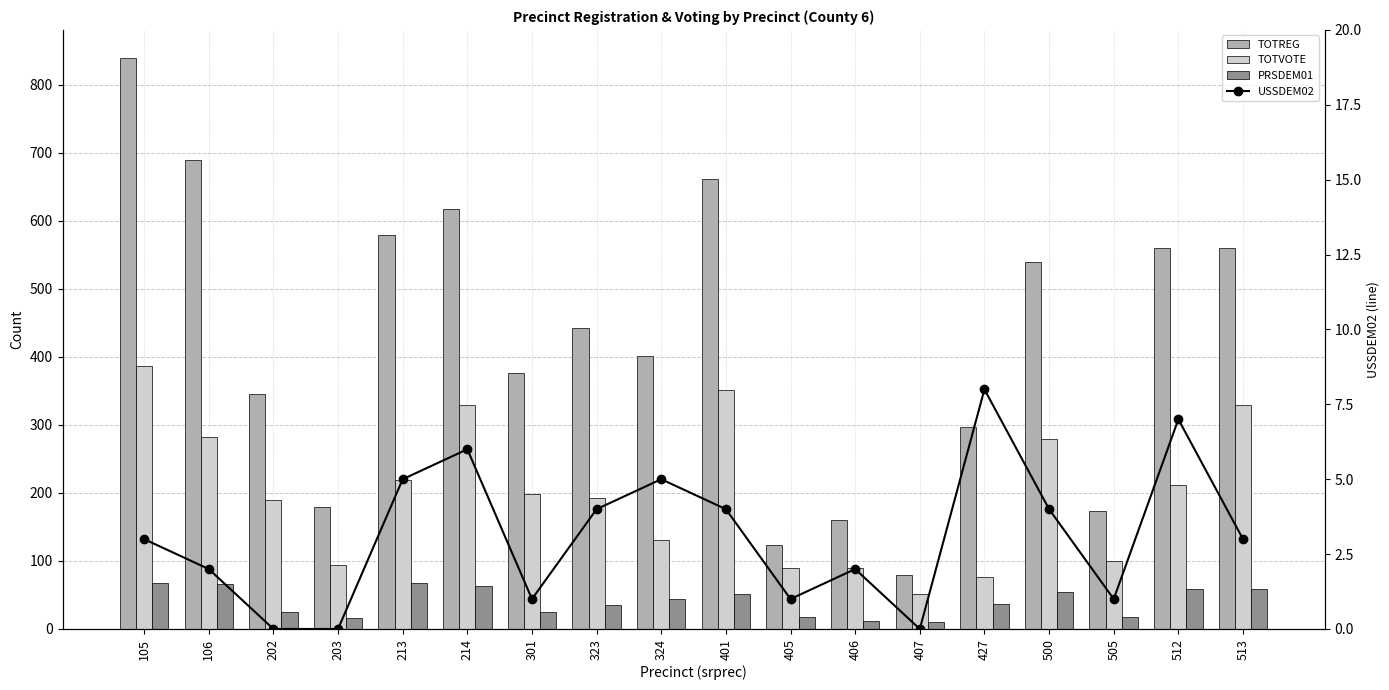

At which category is the sum across all series the highest?

105